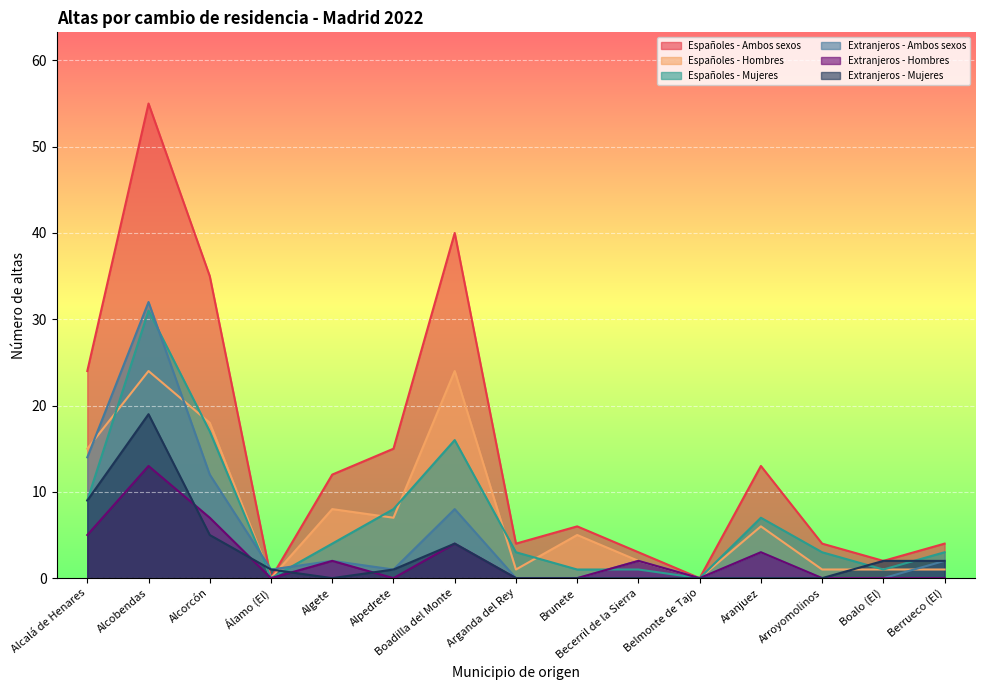

What is the average value of the Españoles - Ambos sexos series?

14